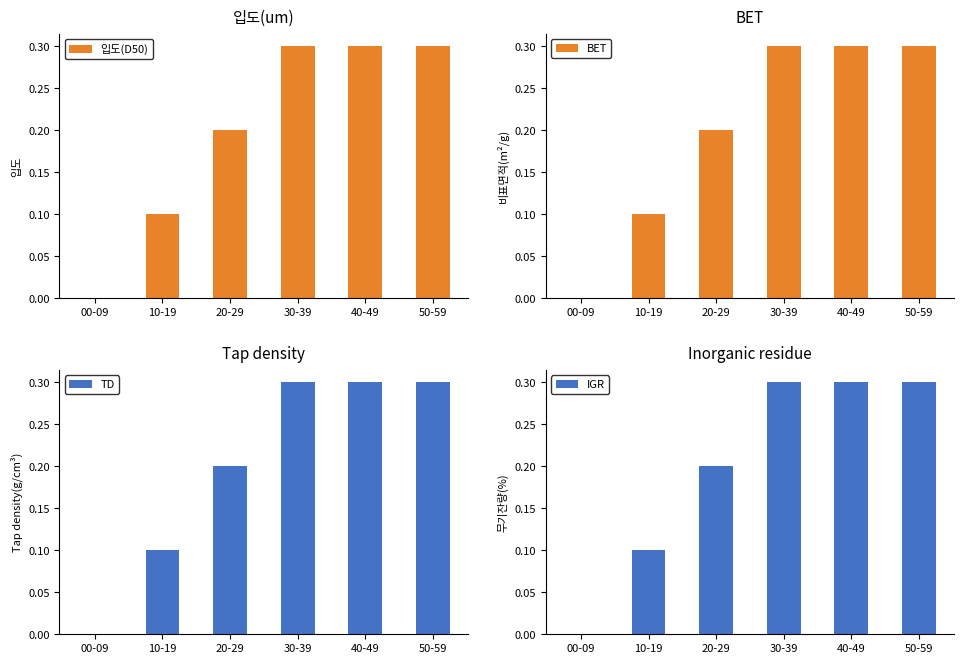

At which category does the chart reach its peak across all series?

30-39